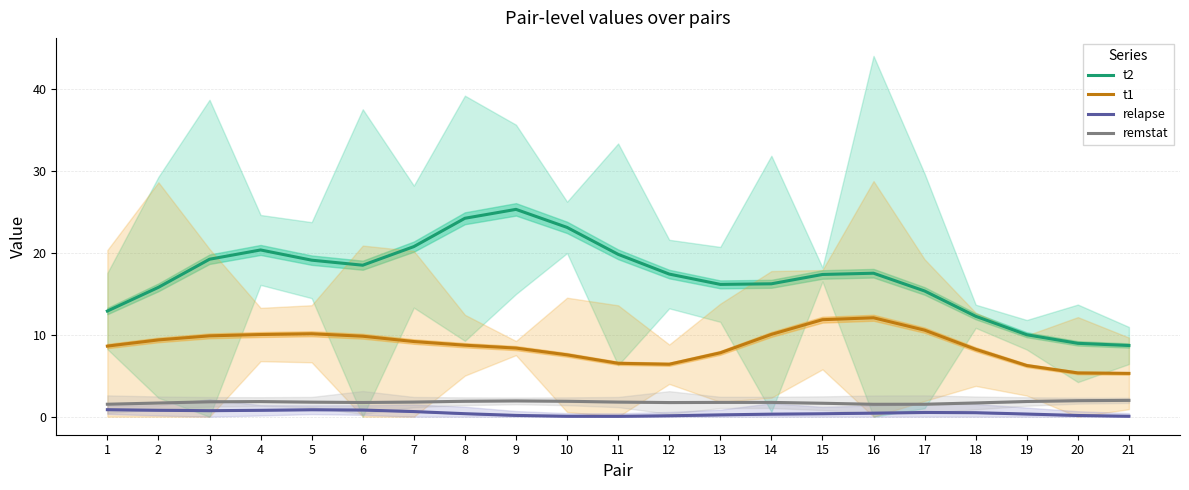

True or false: relapse and t1 cross at least once.

False